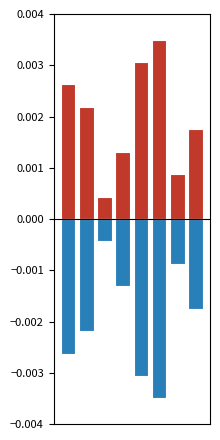

What are all the series names shown in the legend?

Ідентифікатор (positive), Ідентифікатор (negative)